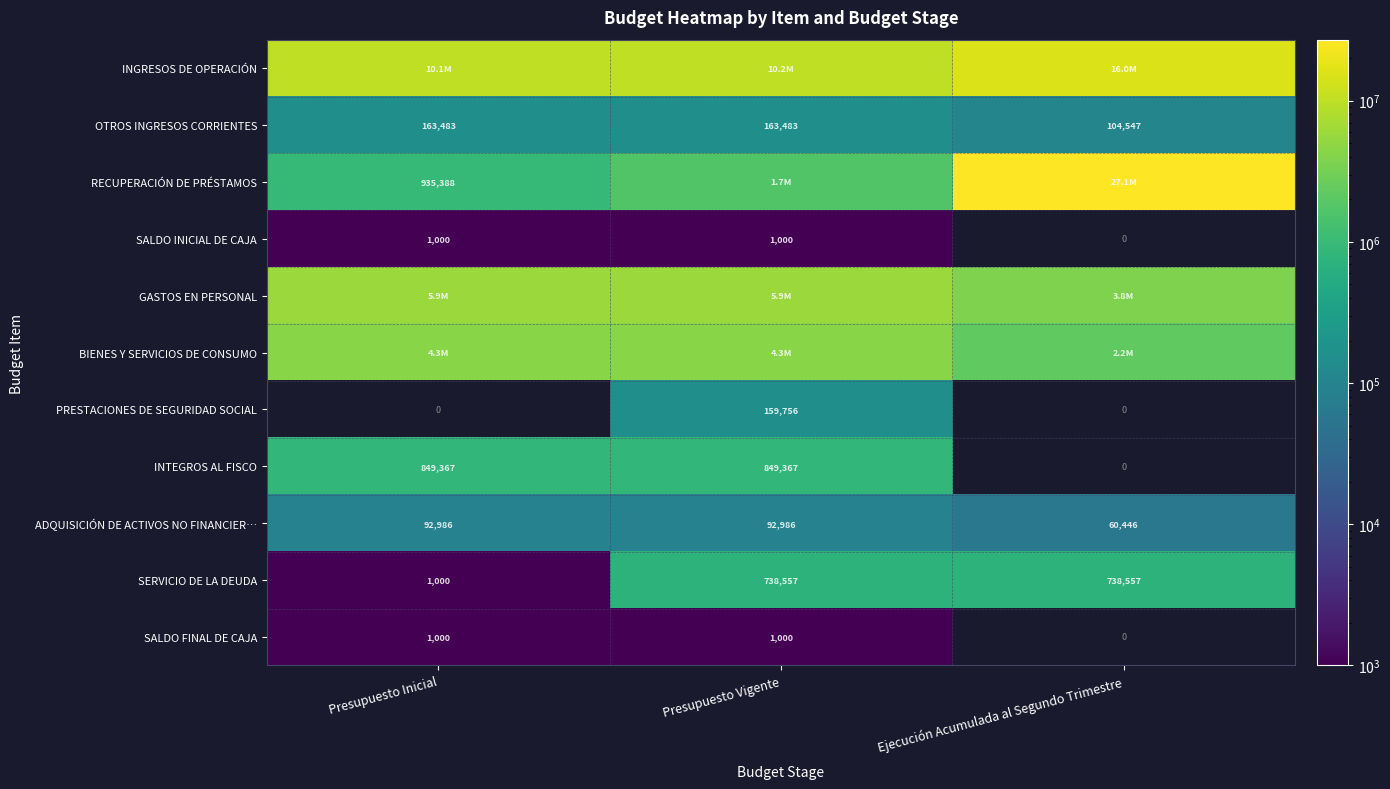

What is the sum of the OTROS INGRESOS CORRIENTES values at Ejecución Acumulada al Segundo Trimestre and Presupuesto Vigente?

268030